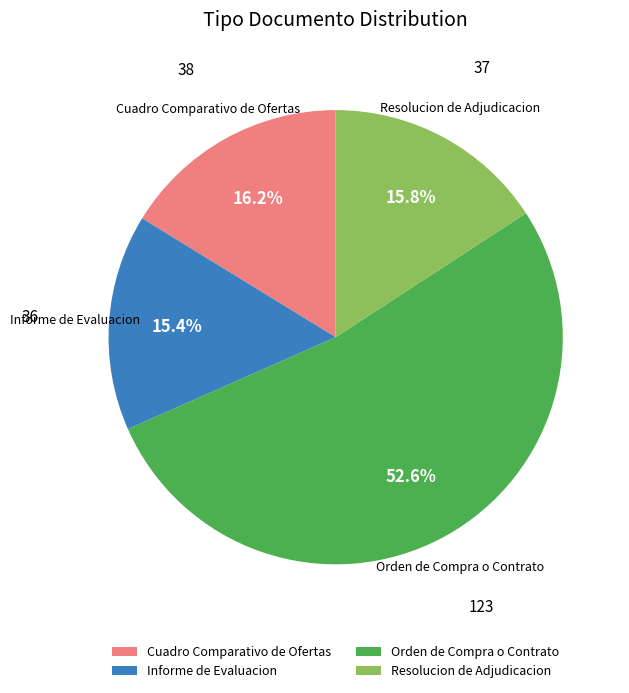

How many slices are in this pie chart?

4